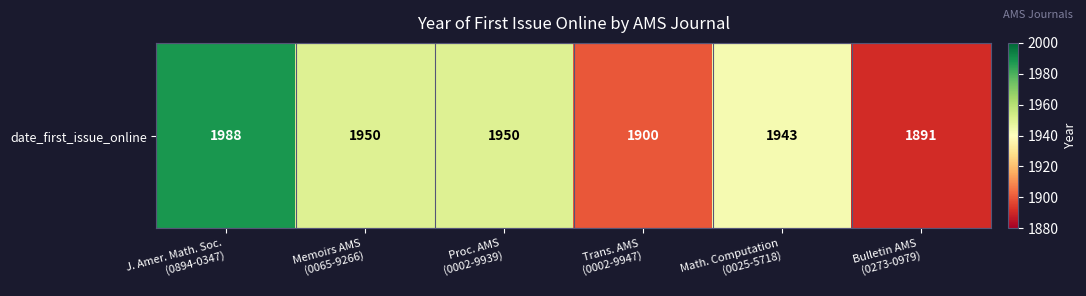

List the labels in order of value, largest first.

J. Amer. Math. Soc.
(0894-0347), Memoirs AMS
(0065-9266), Proc. AMS
(0002-9939), Math. Computation
(0025-5718), Trans. AMS
(0002-9947), Bulletin AMS
(0273-0979)